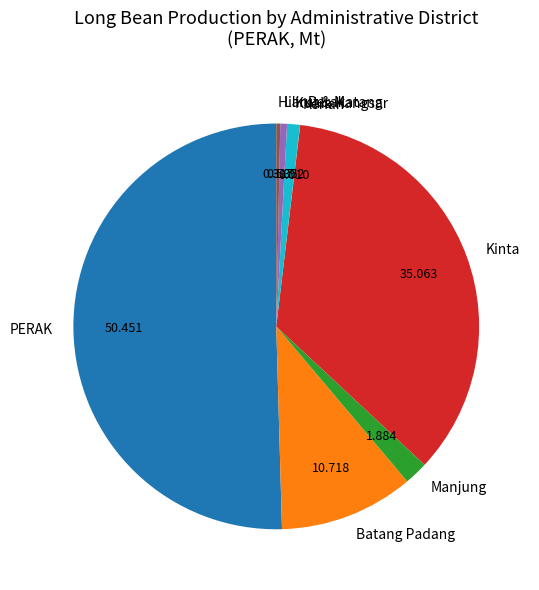

Which slice is the largest?

PERAK